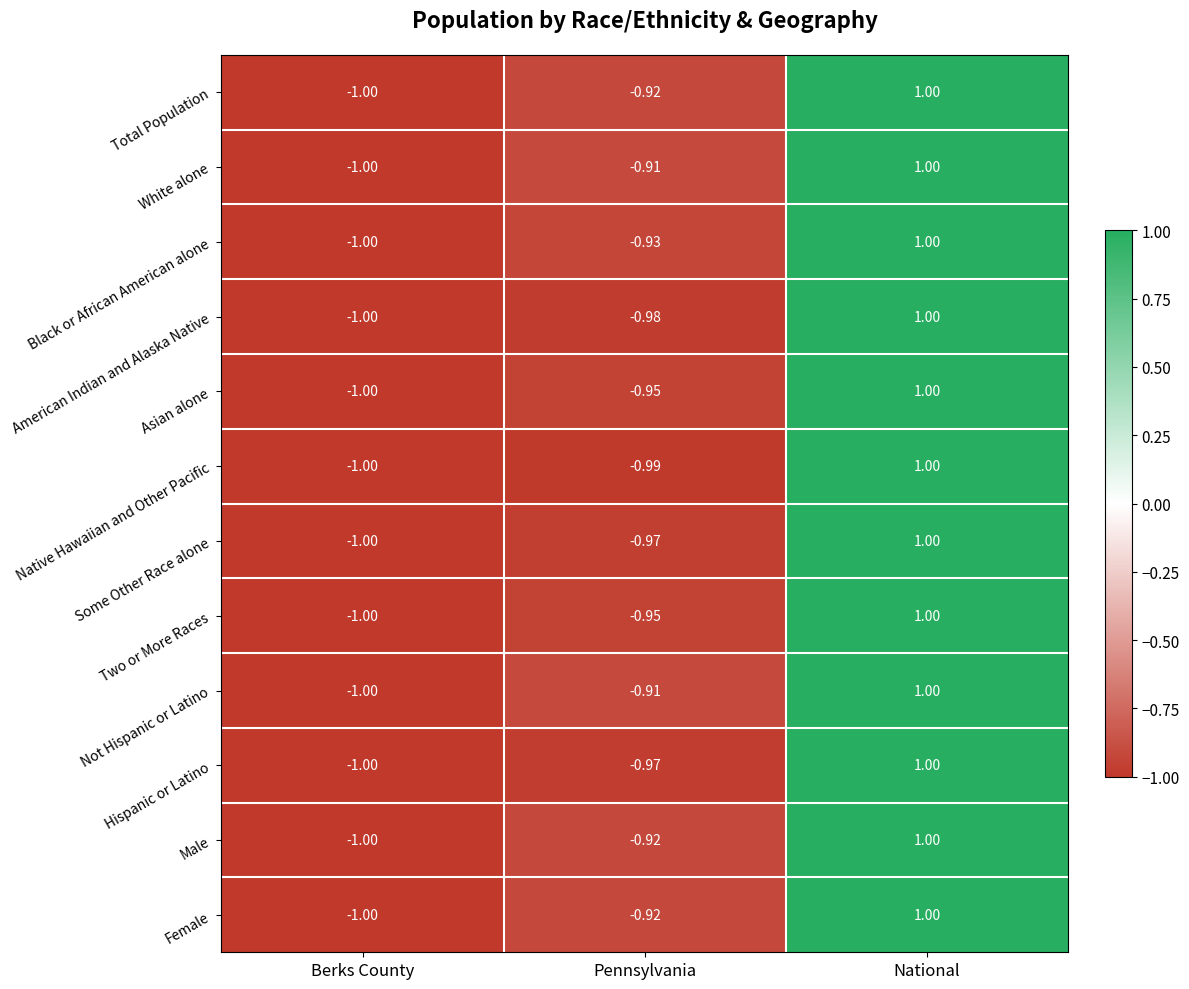

Is the value of Black or African American alone at Pennsylvania greater than the value of Some Other Race alone at National?

No